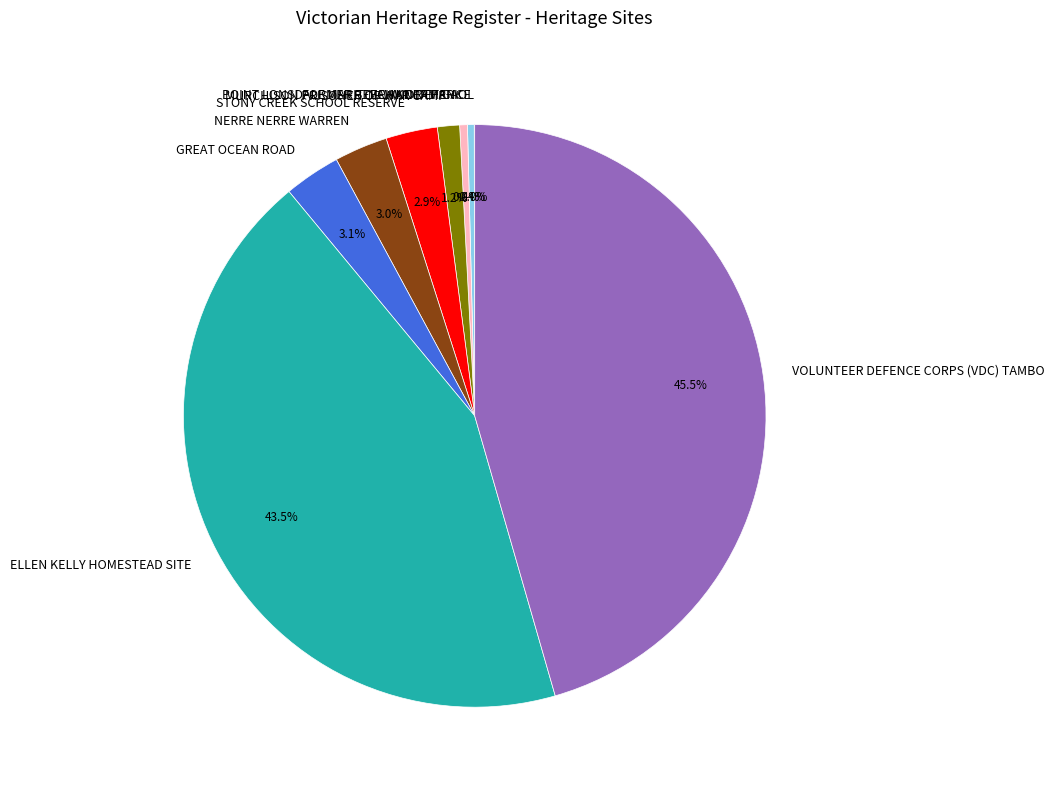

To the nearest percent, what portion does NERRE NERRE WARREN represent?

3%